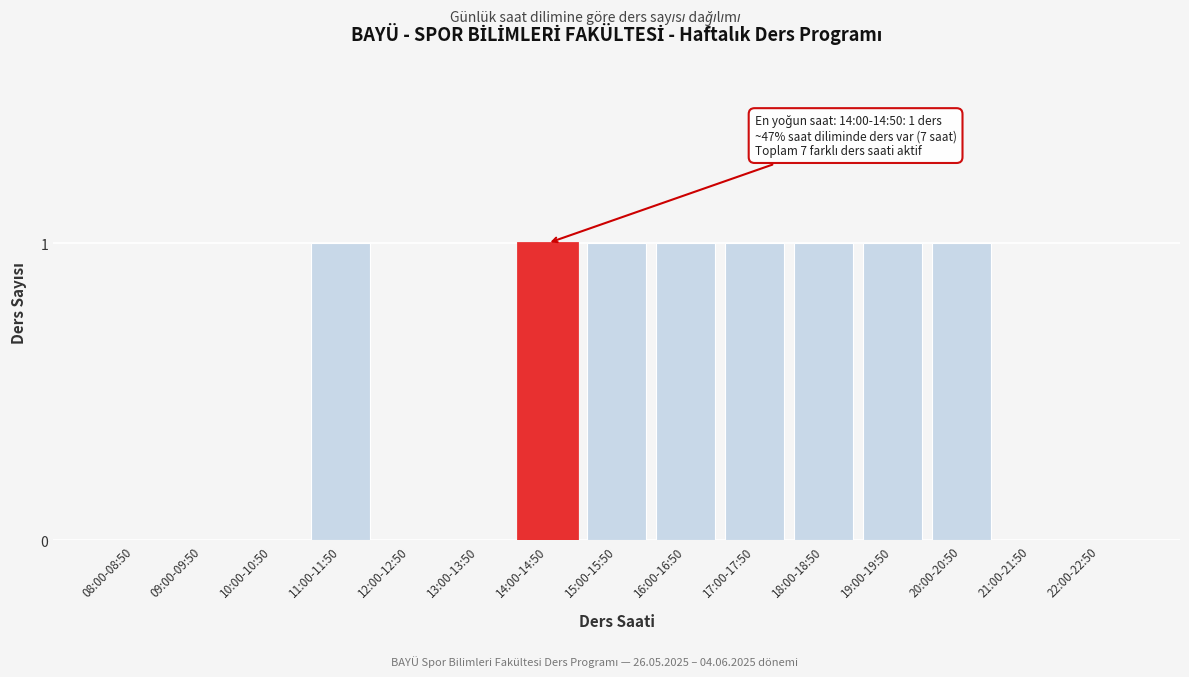

Reading left to right, extract all data points from this chart.

08:00-08:50=0	09:00-09:50=0	10:00-10:50=0	11:00-11:50=1	12:00-12:50=0	13:00-13:50=0	14:00-14:50=1	15:00-15:50=1	16:00-16:50=1	17:00-17:50=1	18:00-18:50=1	19:00-19:50=1	20:00-20:50=1	21:00-21:50=0	22:00-22:50=0